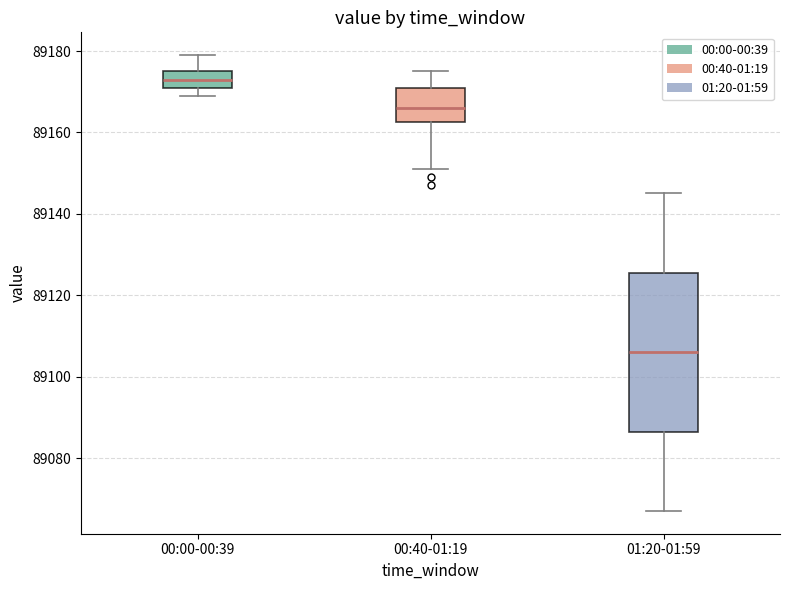

Reading left to right, read every box against the y-axis: the position of its median line, the range the box covers, and the ends of its whiskers. The values are not printed on the chart, so give them approximately, as read against the axis.

00:00-00:39: median 89174, box 89172 to 89176, whiskers 89170 to 89180
00:40-01:19: median 89166, box 89162 to 89172, whiskers 89152 to 89176
01:20-01:59: median 89106, box 89086 to 89126, whiskers 89068 to 89146